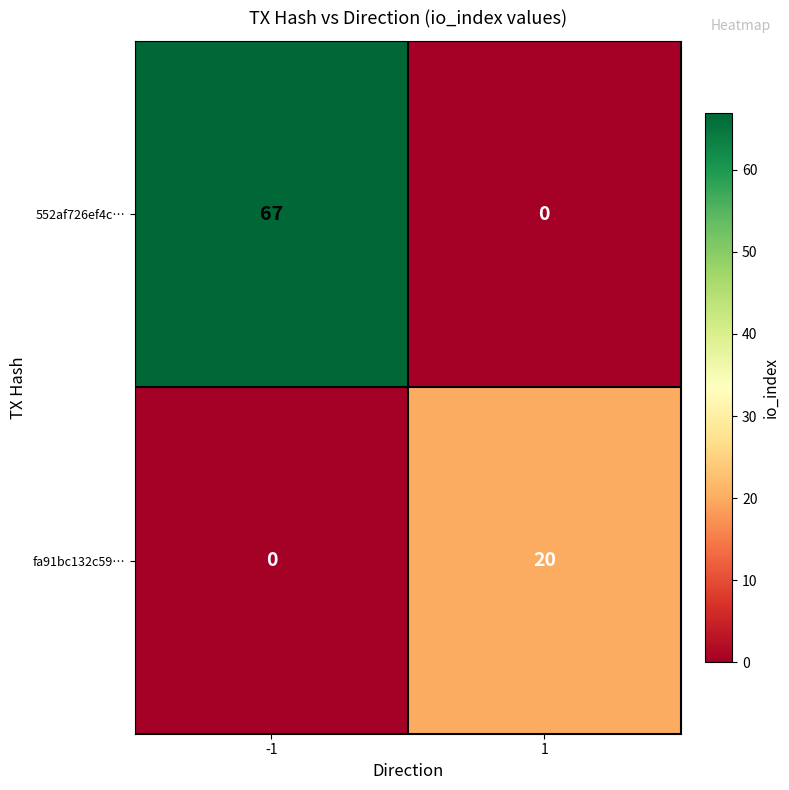

At which category is the sum across all series the highest?

-1